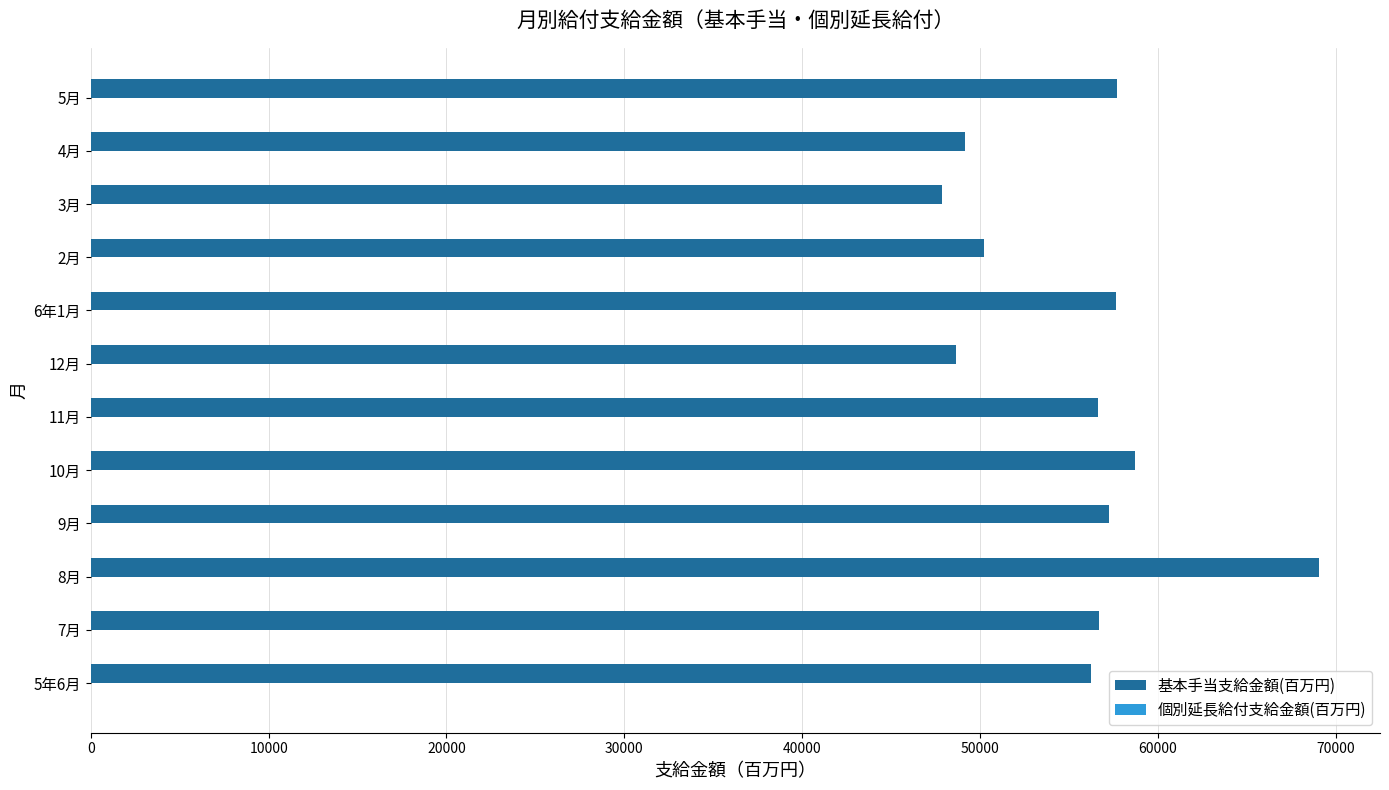

At which category is the sum across all series the highest?

8月